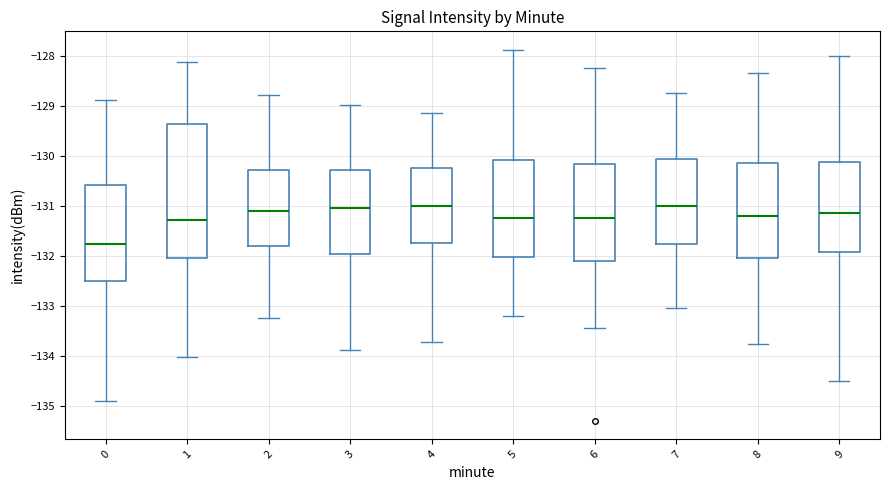

Where is the lower edge of the box at x = 8 on the y-axis? The values are not printed on the chart, so give them approximately, as read against the axis.

-132.0